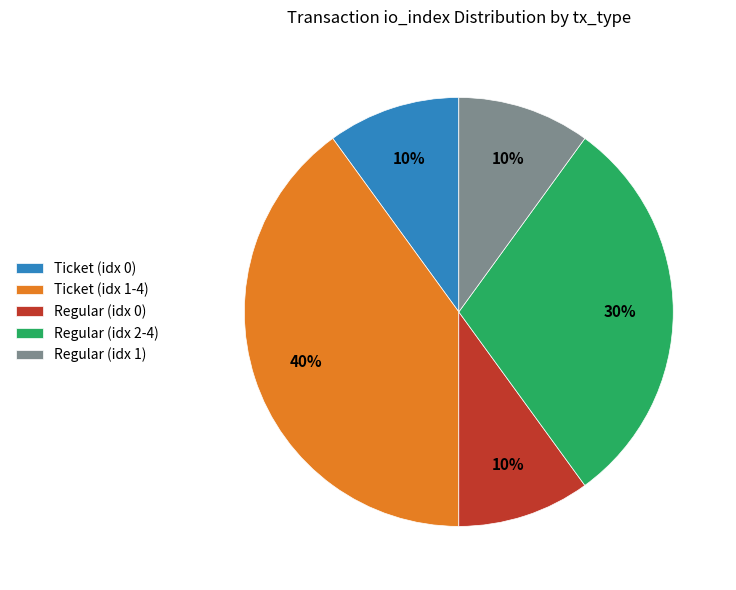

Between Regular (idx 0) and Ticket (idx 1-4), which is larger?

Ticket (idx 1-4)